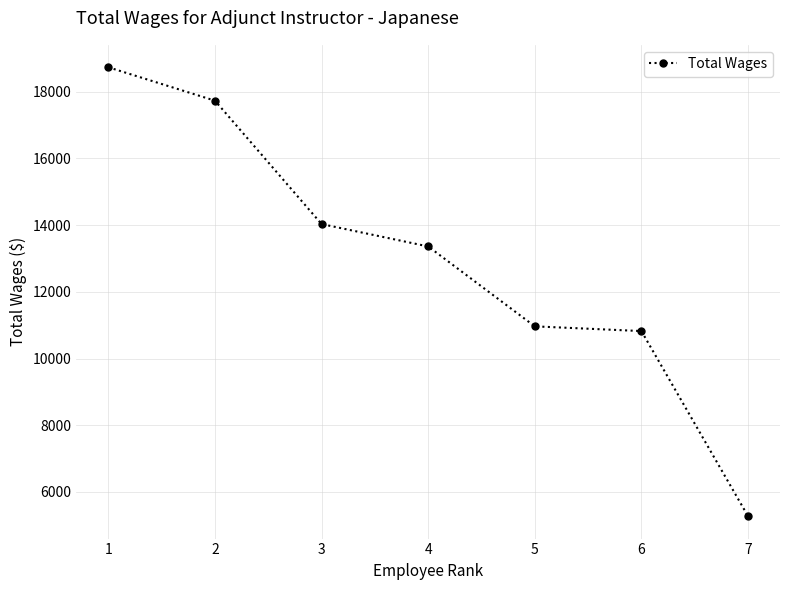

How many lines are shown in the chart?

1